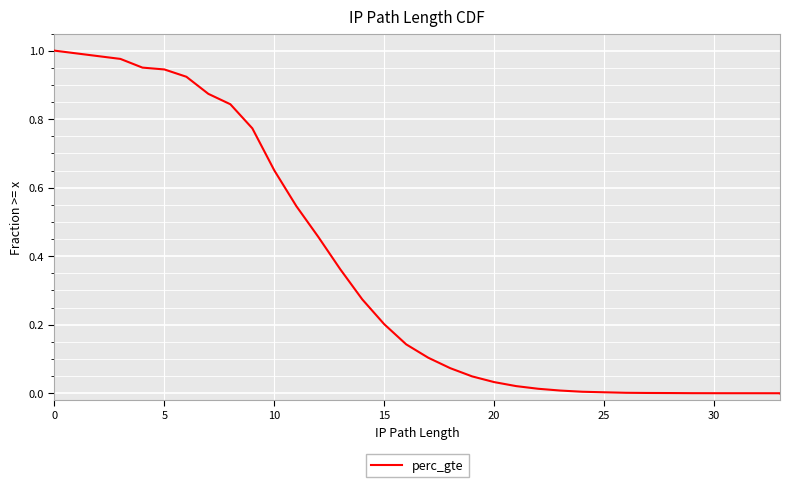

How many positive values are there?

32